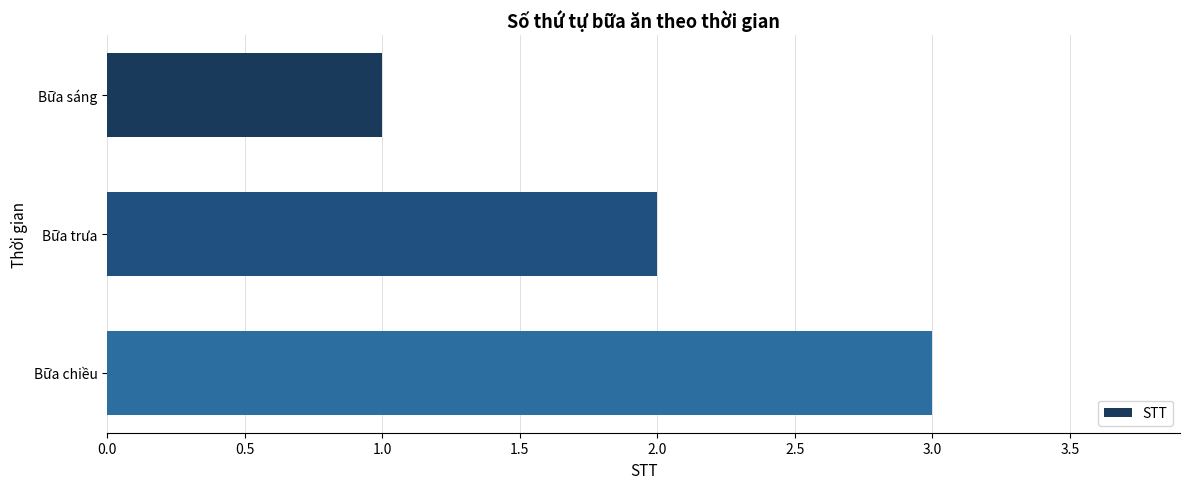

What is the label of the 2nd bar from the top?

Bữa trưa